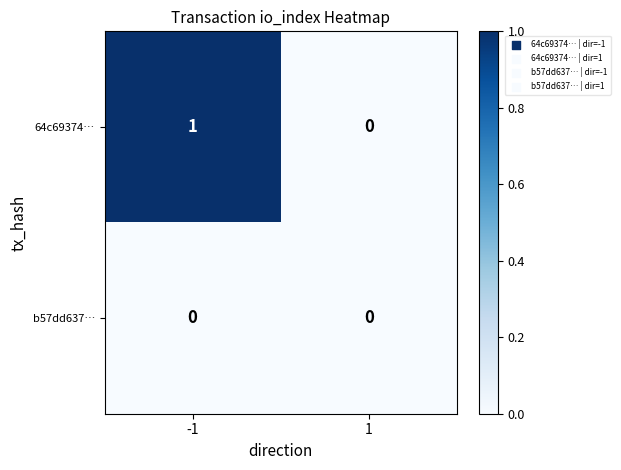

Which series has the largest total across all categories?

64c69374…